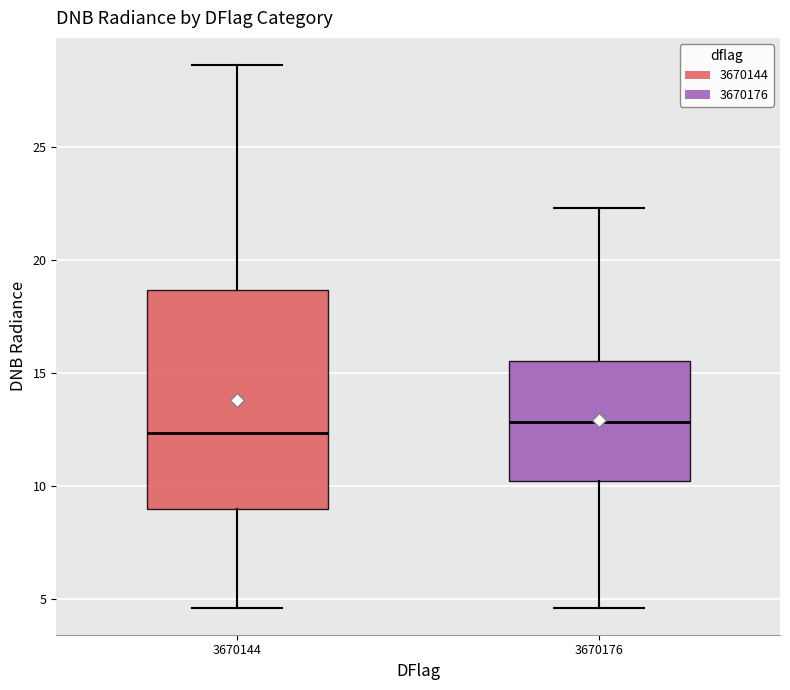

Reading left to right, transcribe this box plot: for each box, give where its median line is, the range the box spans, and where its two whiskers end, as read against the y-axis. The values are not printed on the chart, so give them approximately, as read against the axis.

3670144: median 12.5, box 9.0 to 18.5, whiskers 4.5 to 28.5
3670176: median 13.0, box 10.0 to 15.5, whiskers 4.5 to 22.5